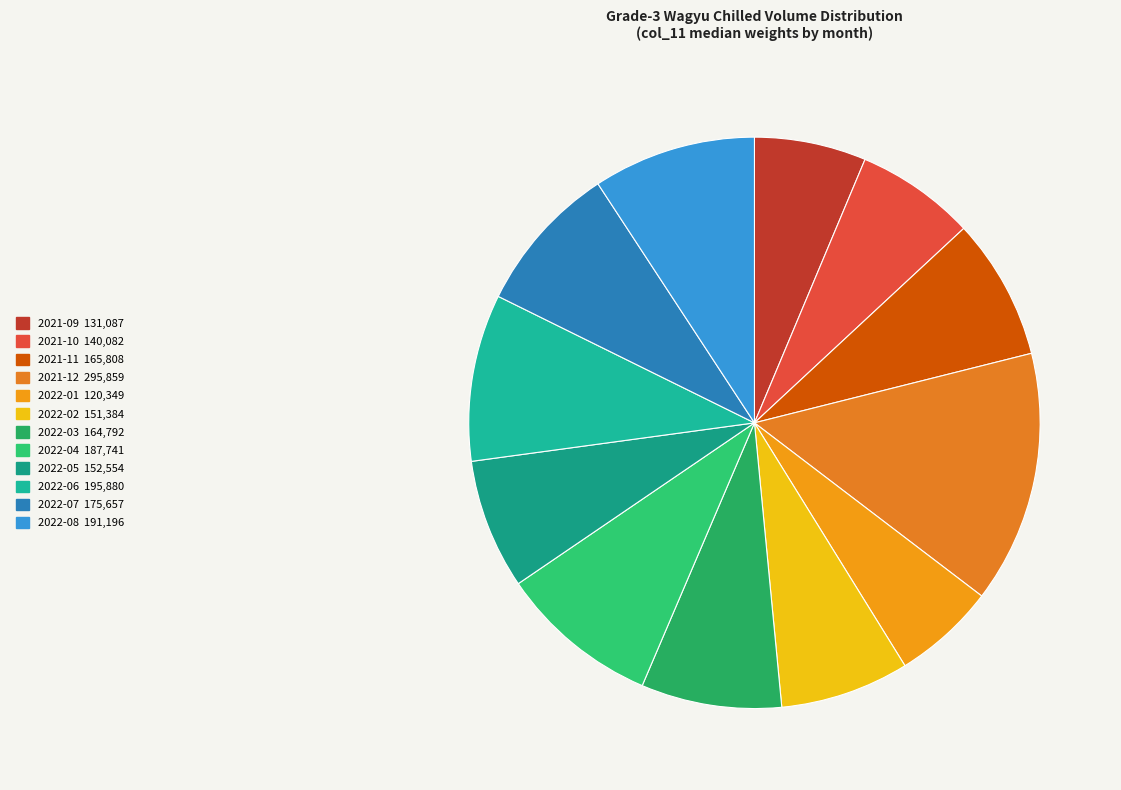

Is there any slice that represents more than half of the pie?

No